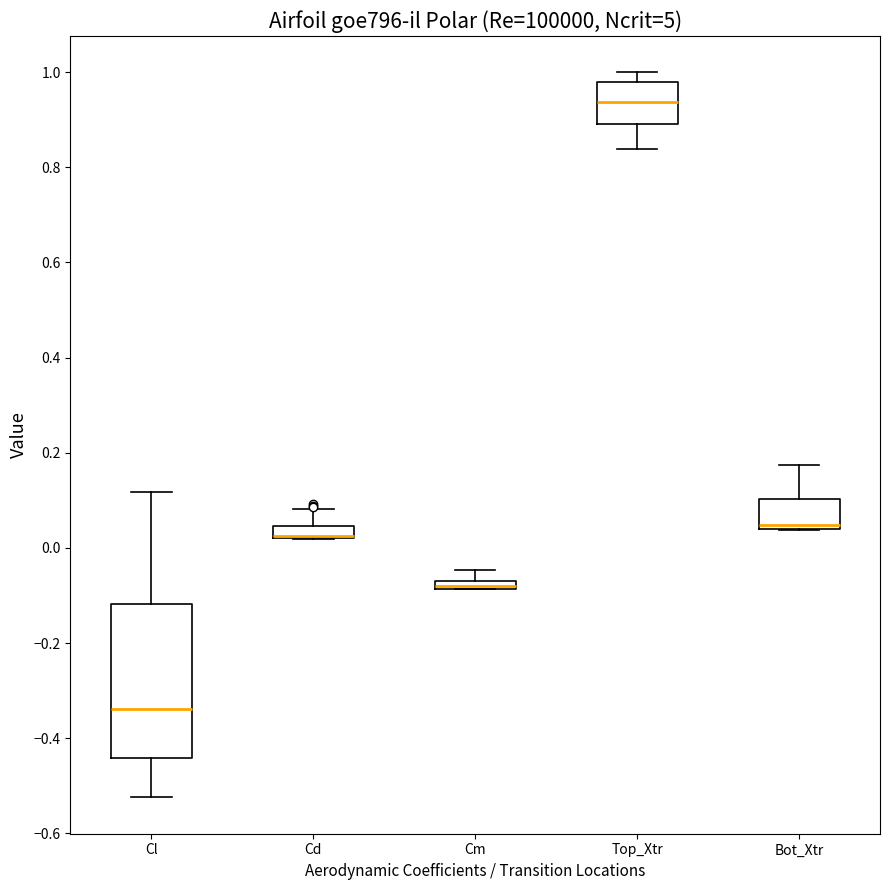

Where does the upper whisker of the box for Cl end on the y-axis? The values are not printed on the chart, so give them approximately, as read against the axis.

0.12